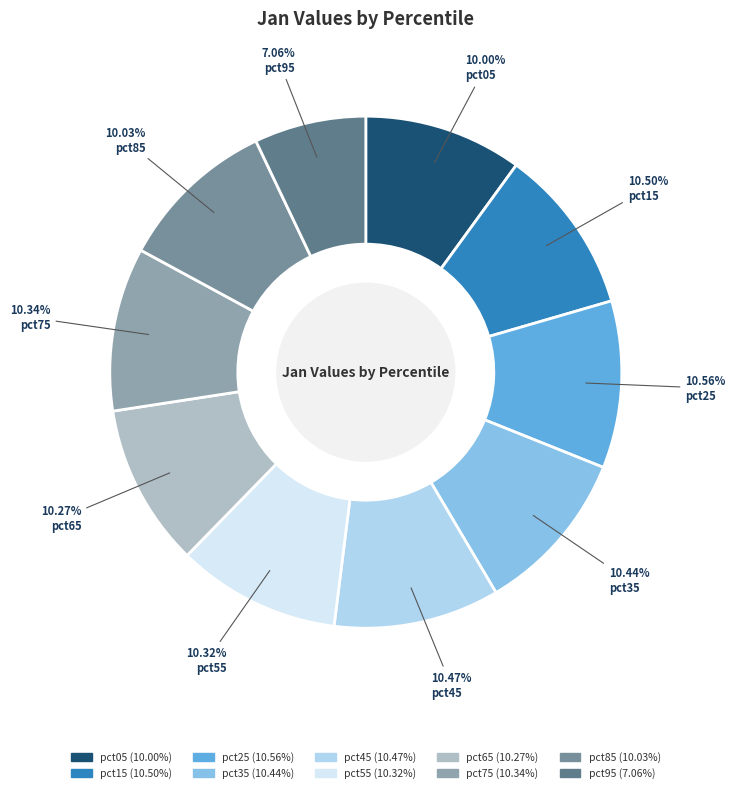

How many slices are in this pie chart?

10